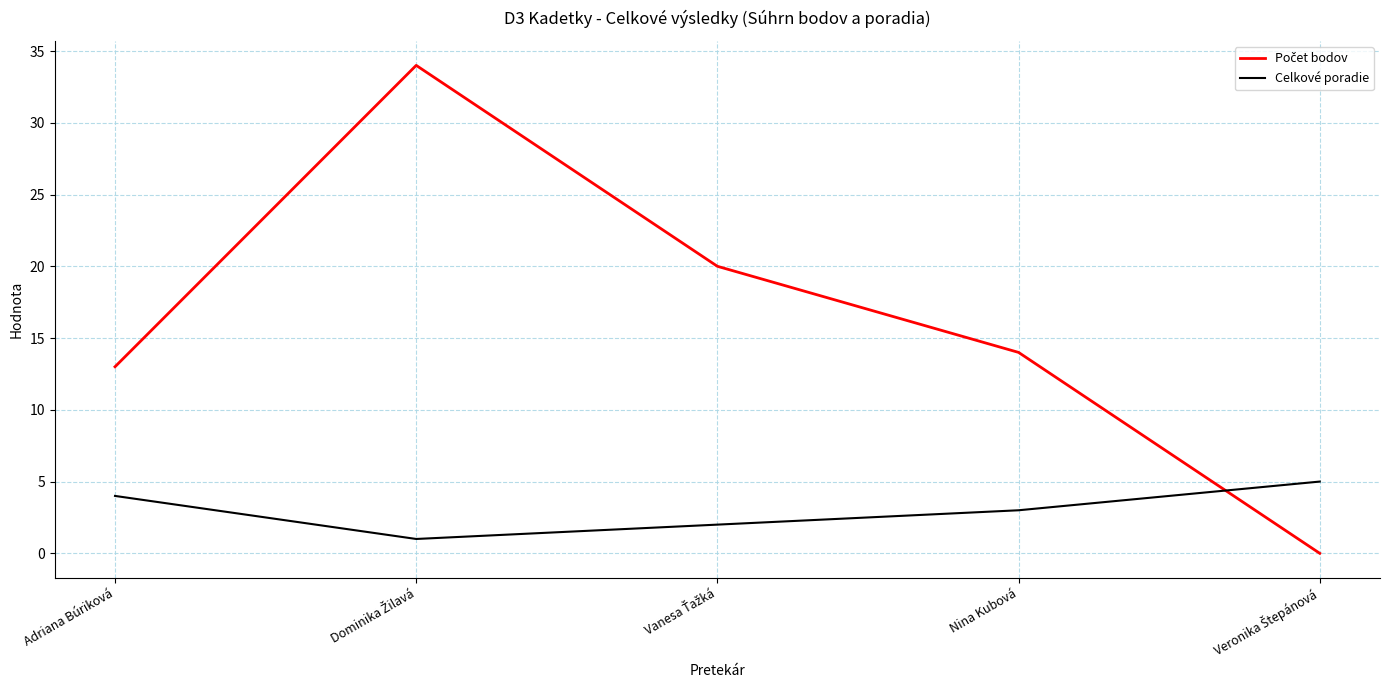

Count the Celkové poradie values in the range 2 to 4.

3